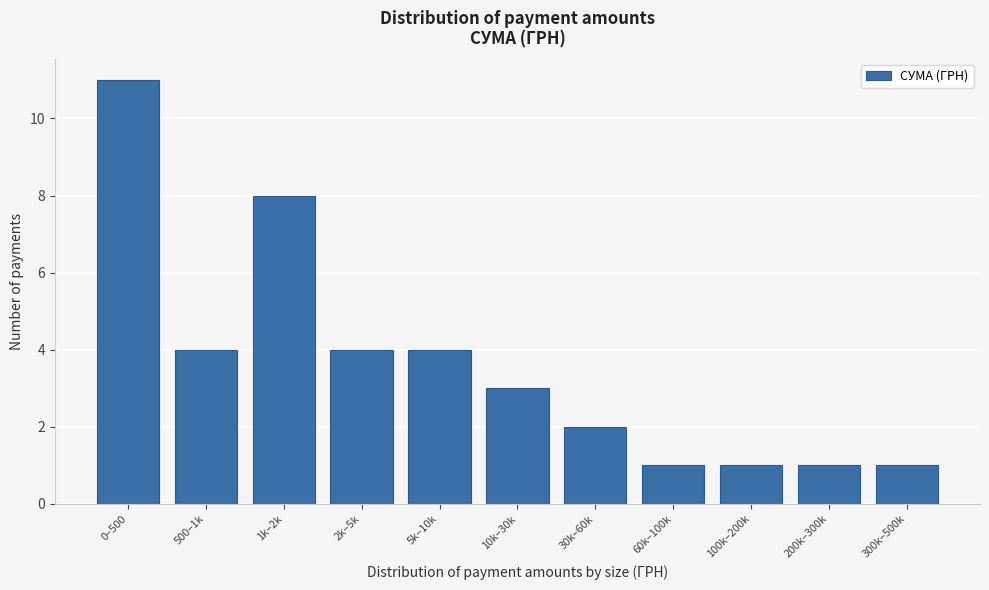

Reading right to left, what are all the values shown in this chart?

1	1	1	1	2	3	4	4	8	4	11